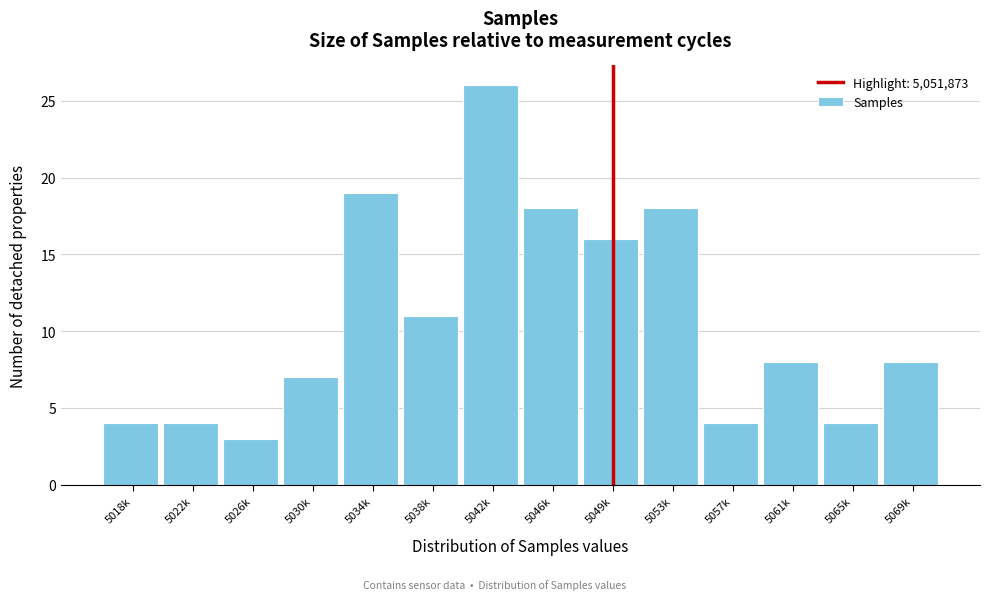

Reading left to right, list all the values displayed in this chart.

4	4	3	7	19	11	26	18	16	18	4	8	4	8